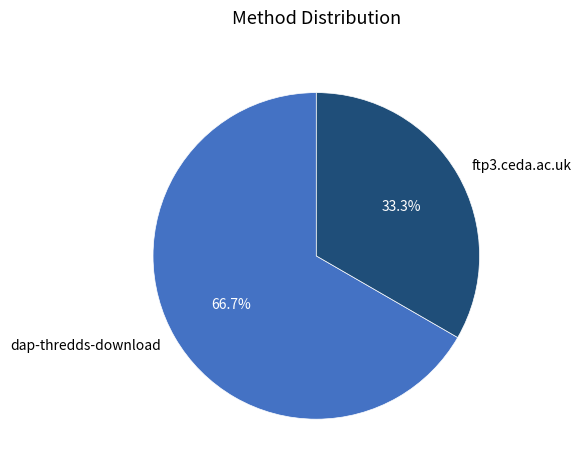

Combined, what portion of the pie is dap-thredds-download and ftp3.ceda.ac.uk?

100.0%